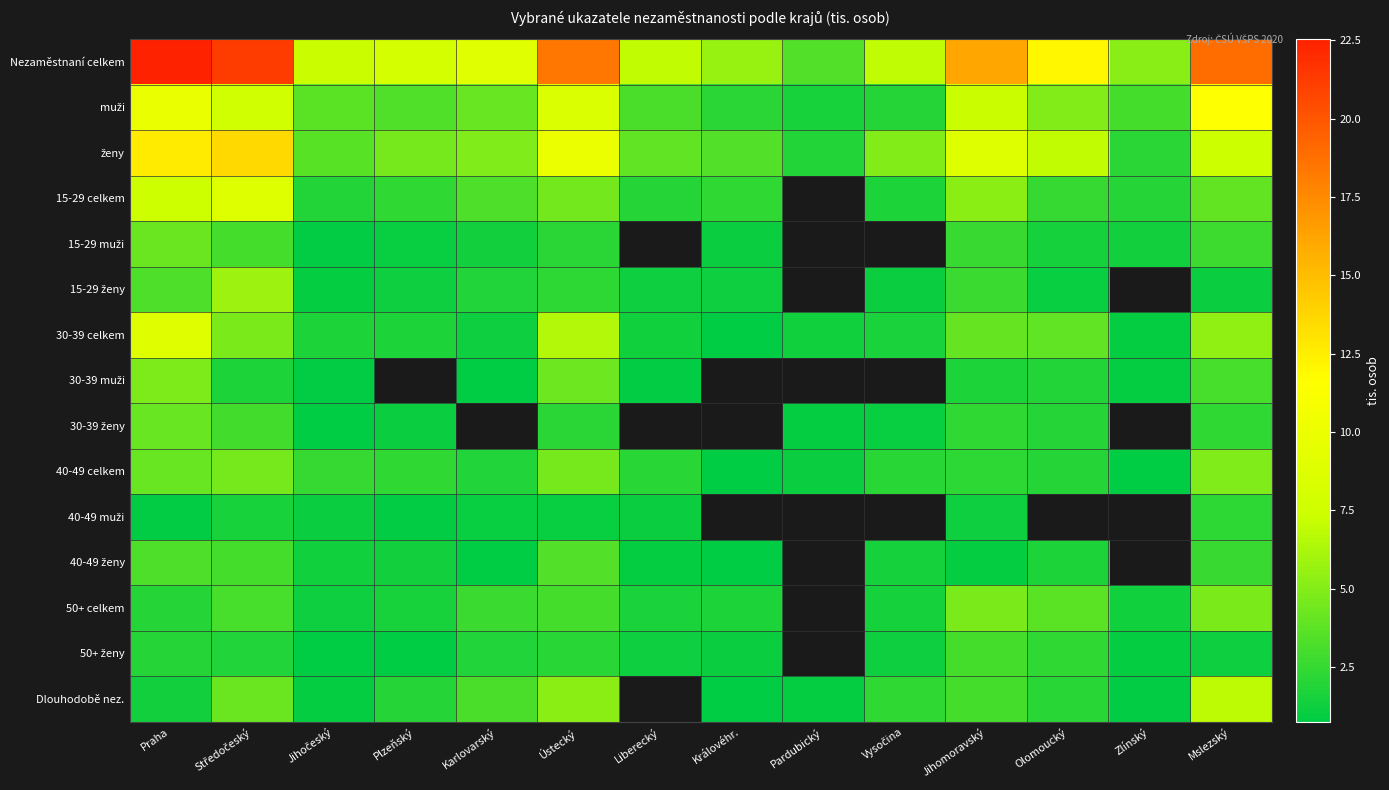

Is the value of 15-29 muži at Ústecký greater than the value of 30-39 celkem at Karlovarský?

Yes